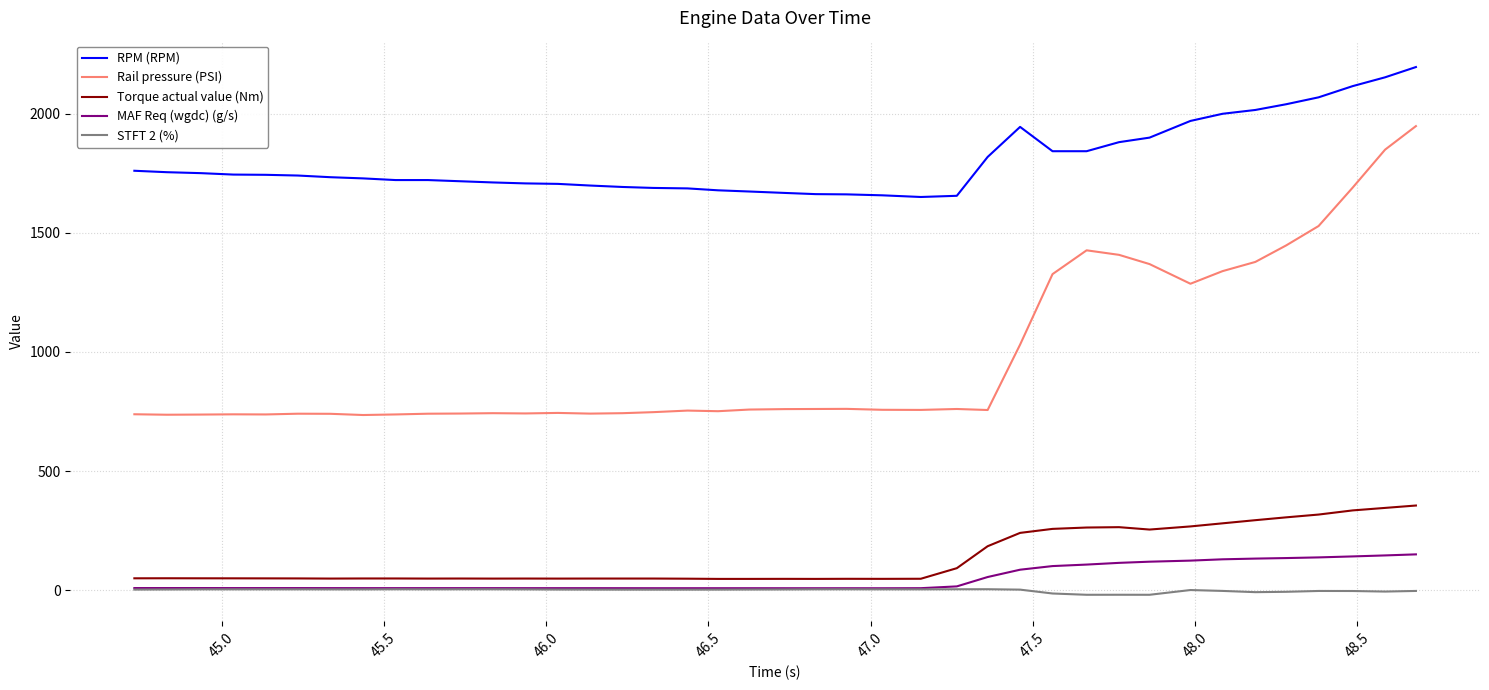

Which series has the largest total across all categories?

RPM (RPM)